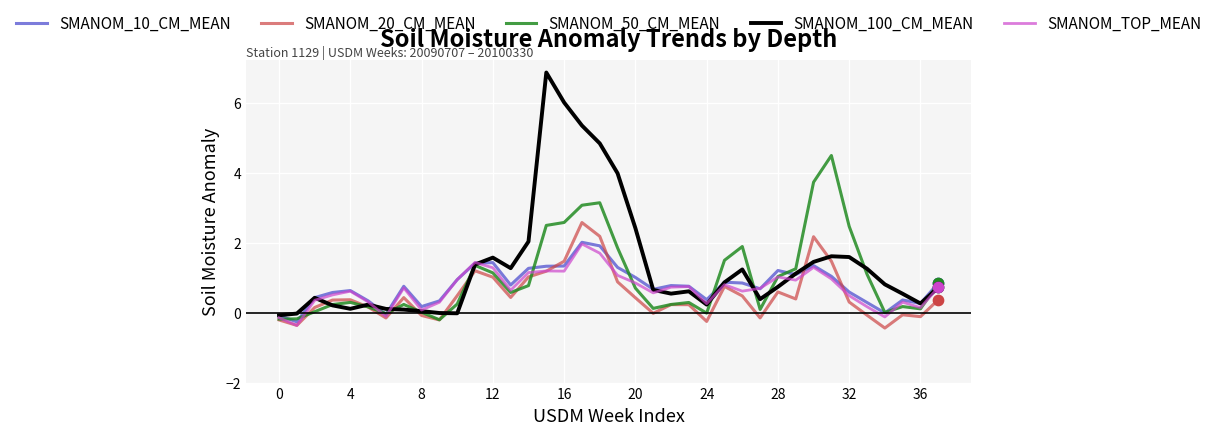

What are all the series names shown in the legend?

SMANOM_10_CM_MEAN, SMANOM_20_CM_MEAN, SMANOM_50_CM_MEAN, SMANOM_100_CM_MEAN, SMANOM_TOP_MEAN